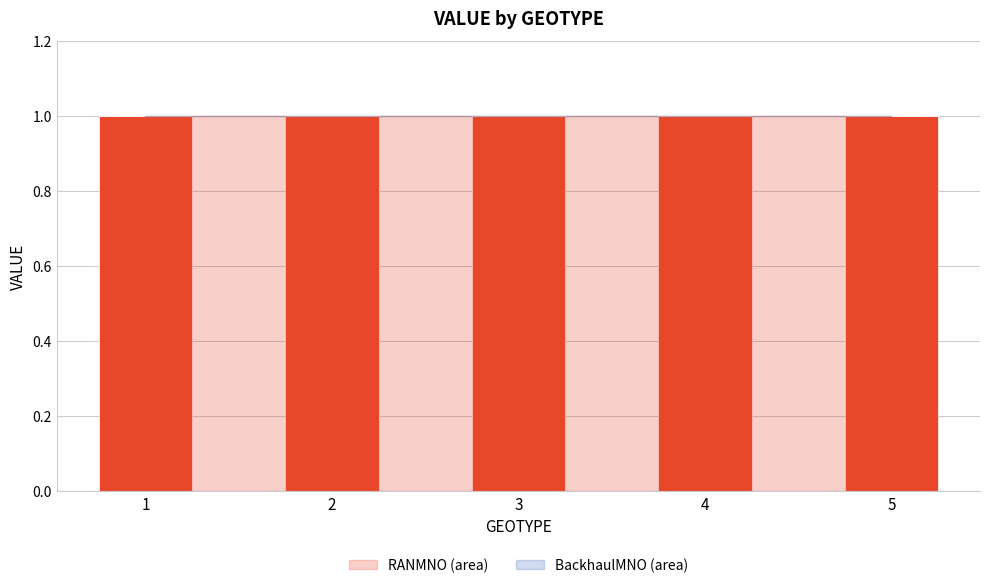

At which label is BackhaulMNO closest to 0?

1